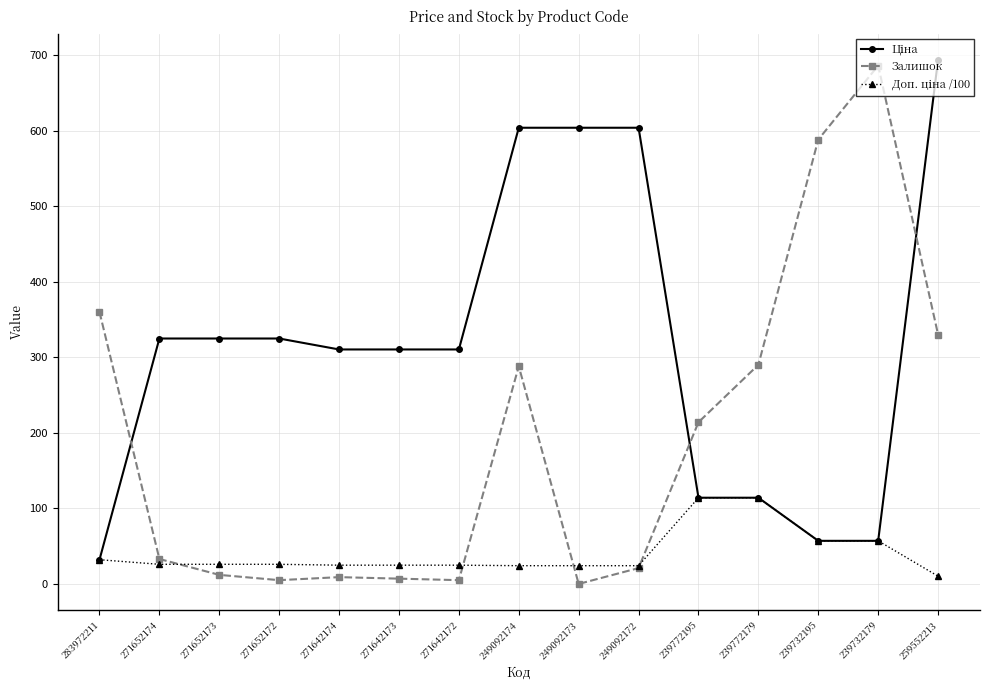

At which category is the sum across all series the highest?

259552213